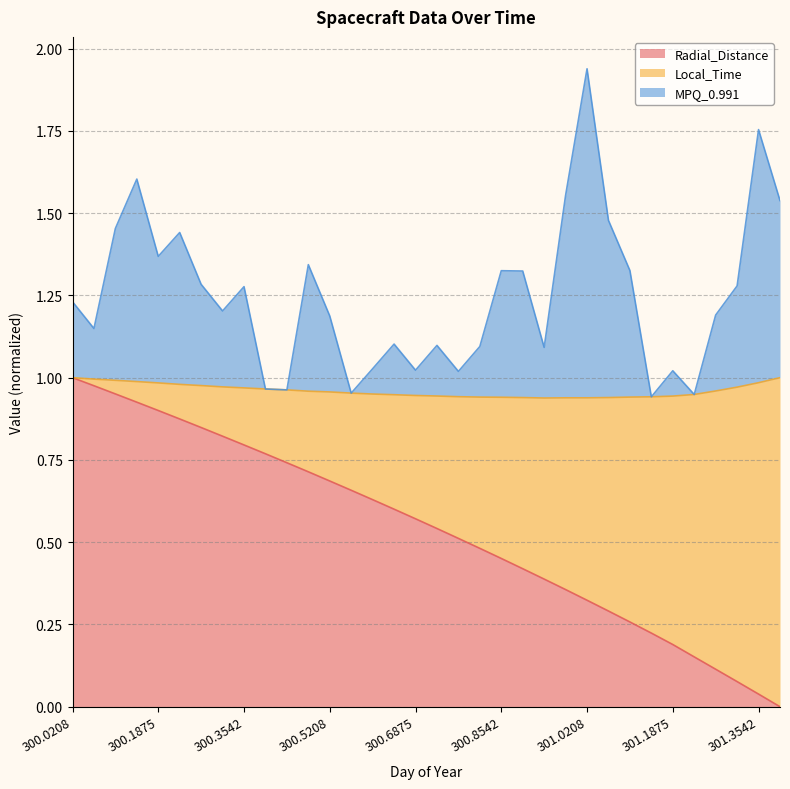

Which category has the highest value across all series?

301.0208